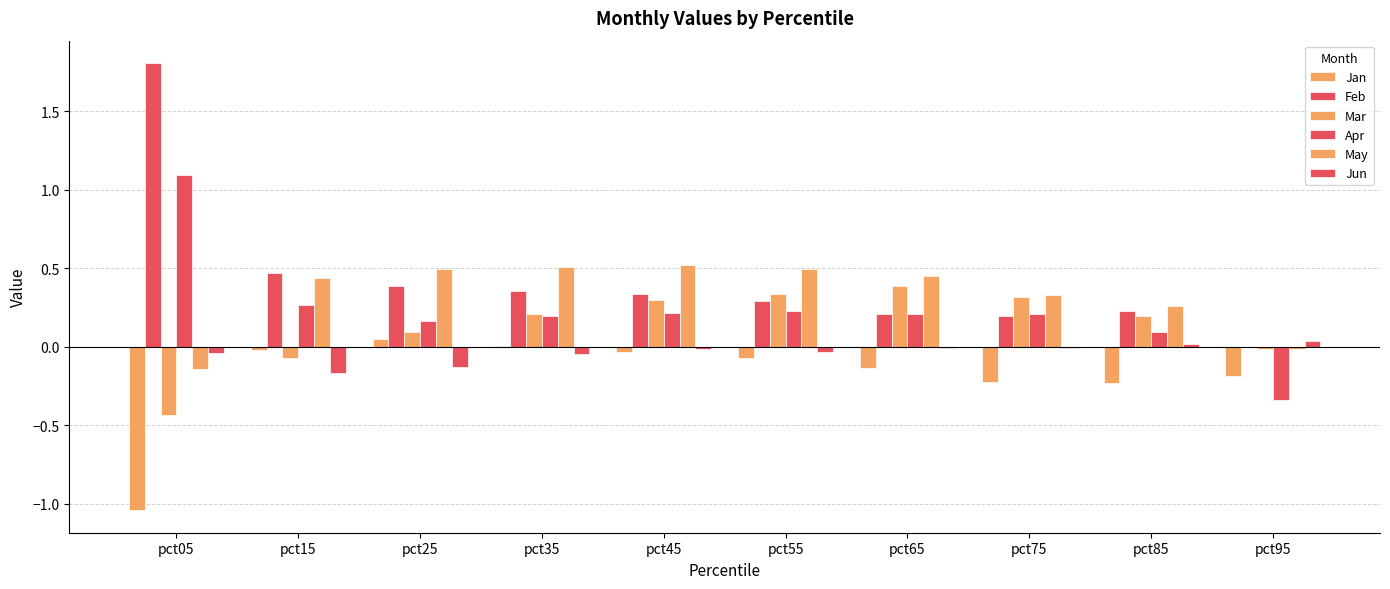

How many values in Apr are above zero?

9